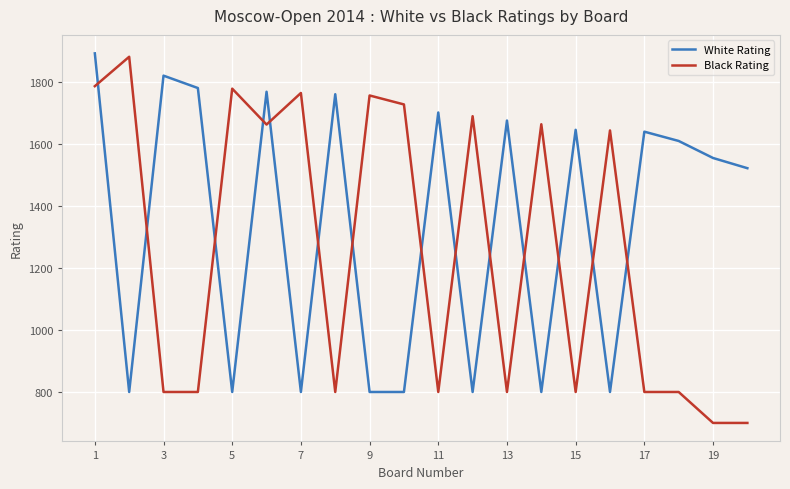

How many intersections are there between Black Rating and White Rating?

14